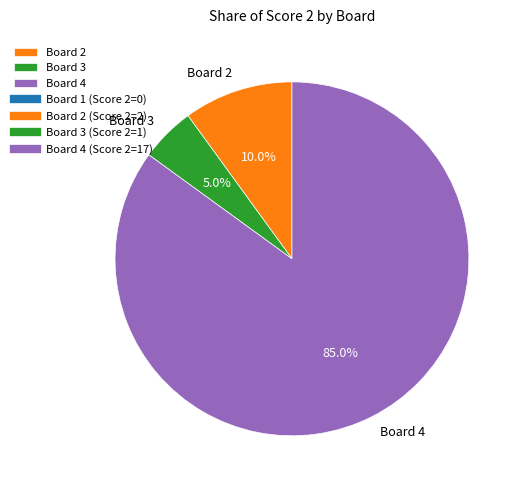

Is the sum of Board 4 and Board 3 greater than half?

Yes